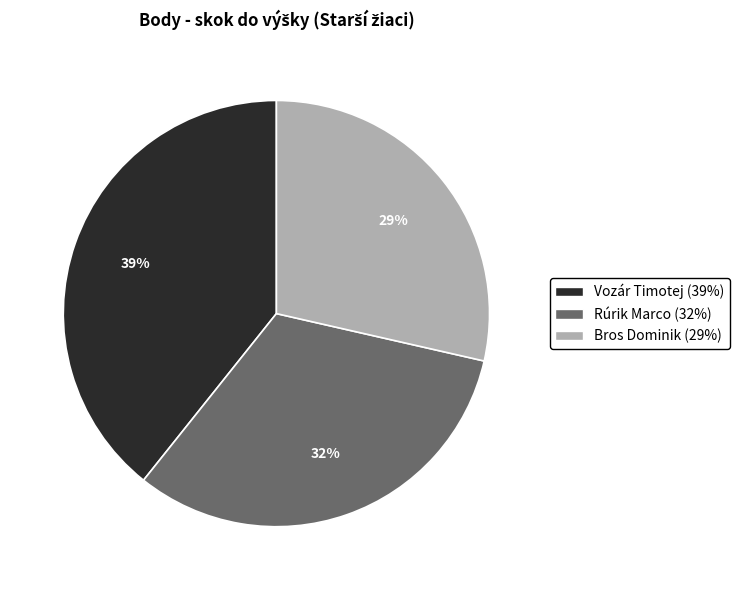

Is Bros Dominik the majority of the pie?

No